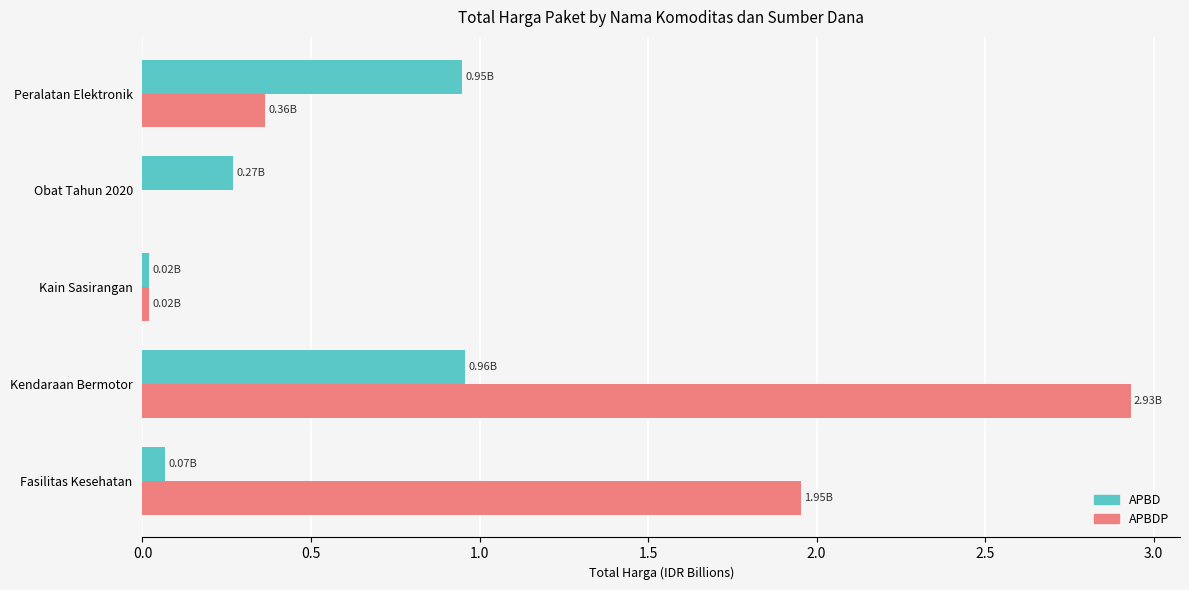

What is the total value across all series at Obat Tahun 2020?

0.3